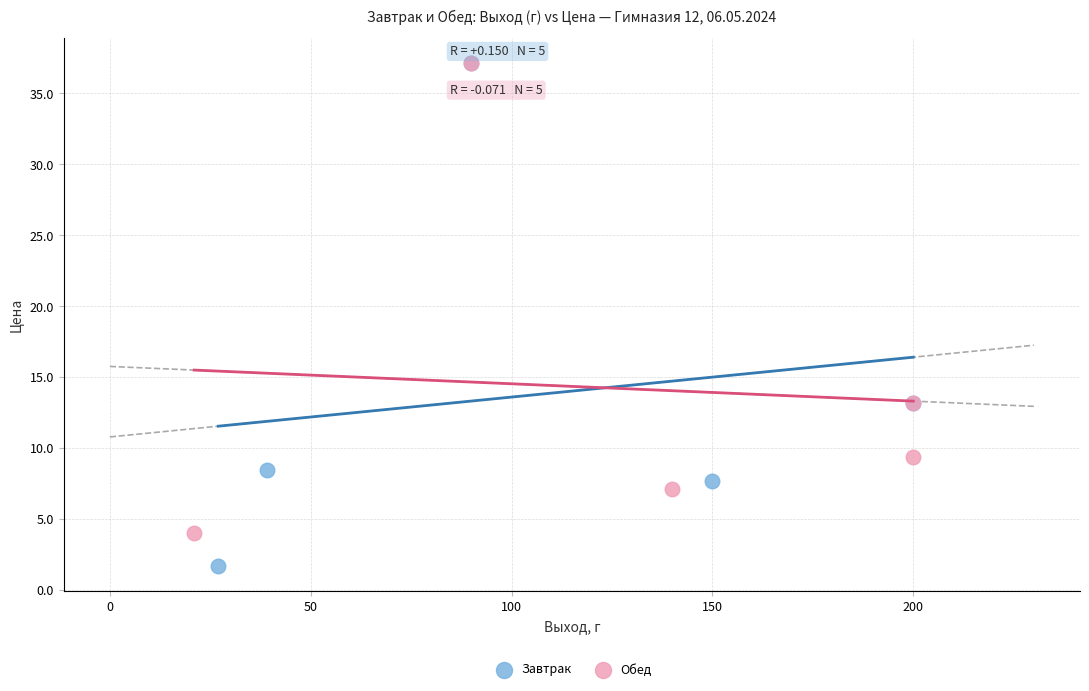

Which series reaches the minimum Y coordinate?

Завтрак